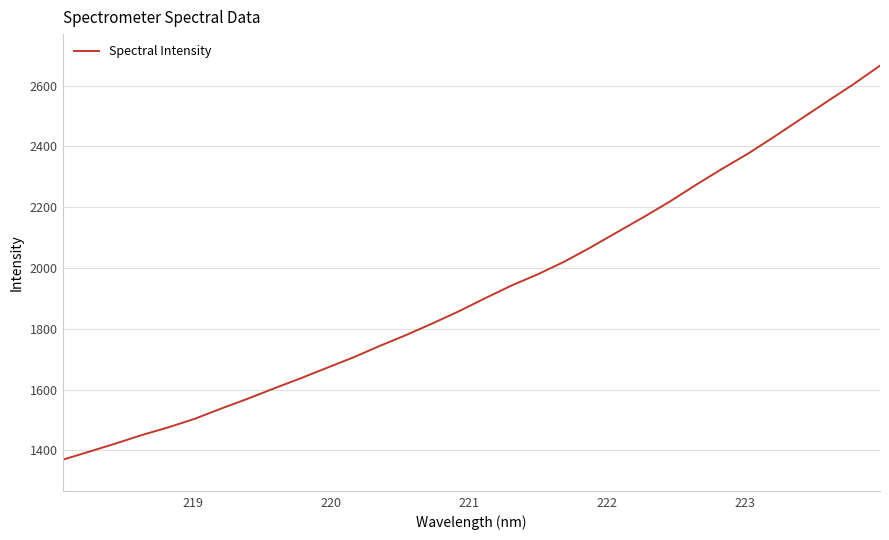

What is the minimum value shown in the chart?

1369.6